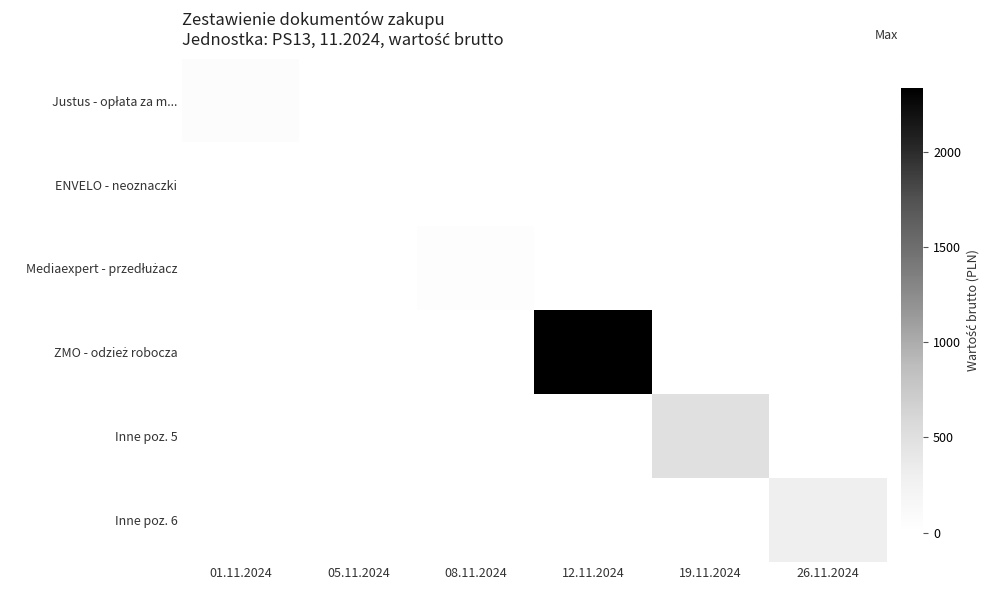

How many series are shown in this chart?

6